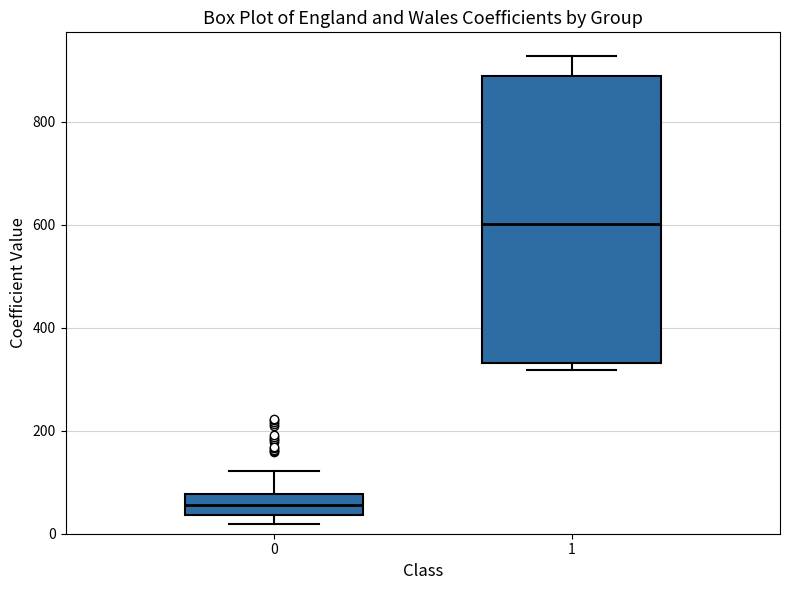

Which box is the tallest, from its lower edge to its upper edge?

1